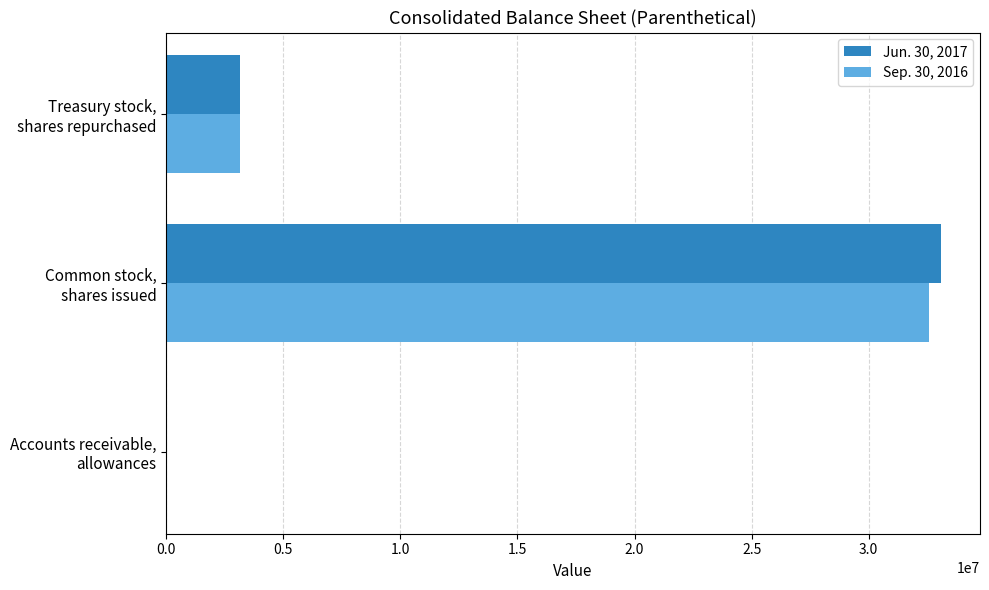

What is the greatest value displayed?

33096743